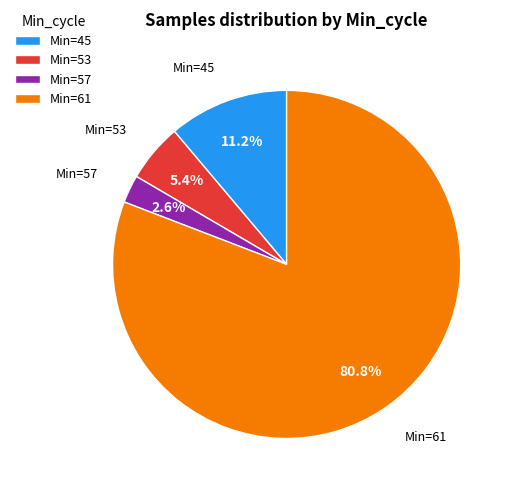

What is the ratio of the value at Min=45 to the value at Min=53?

2.1